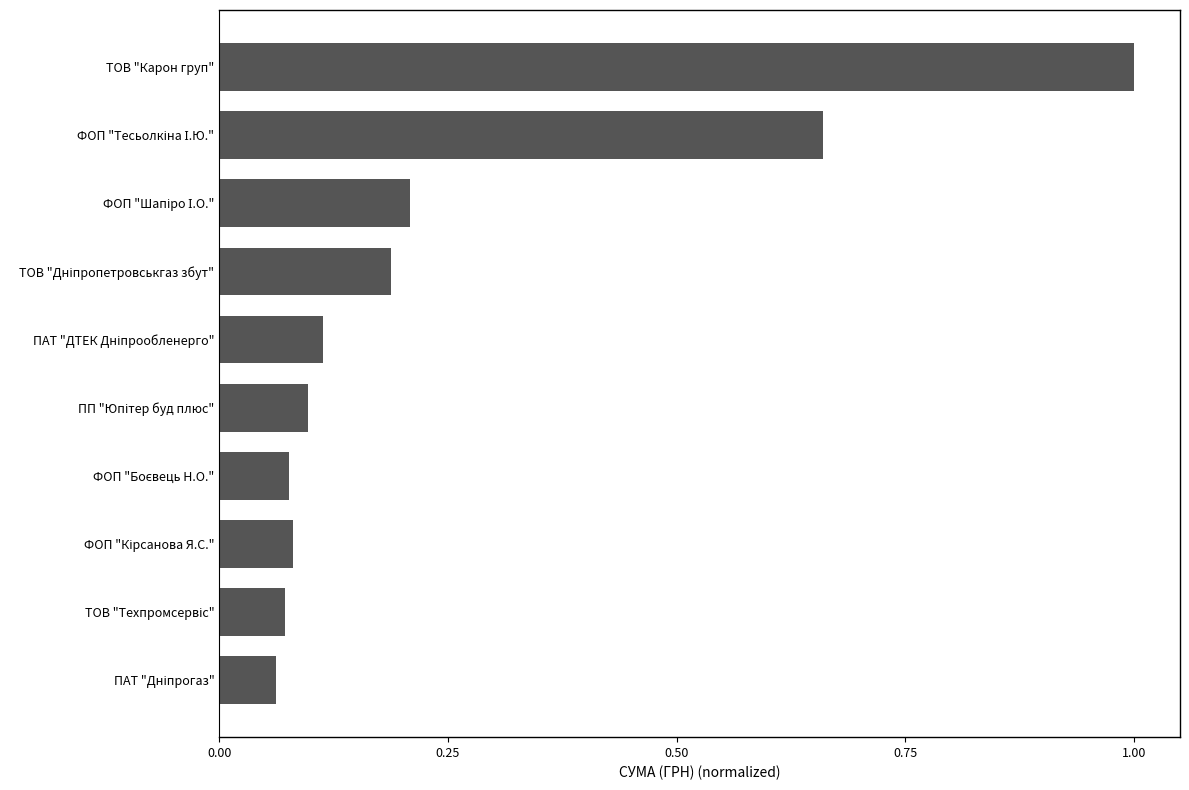

What is the maximum value shown in the chart?

1.0